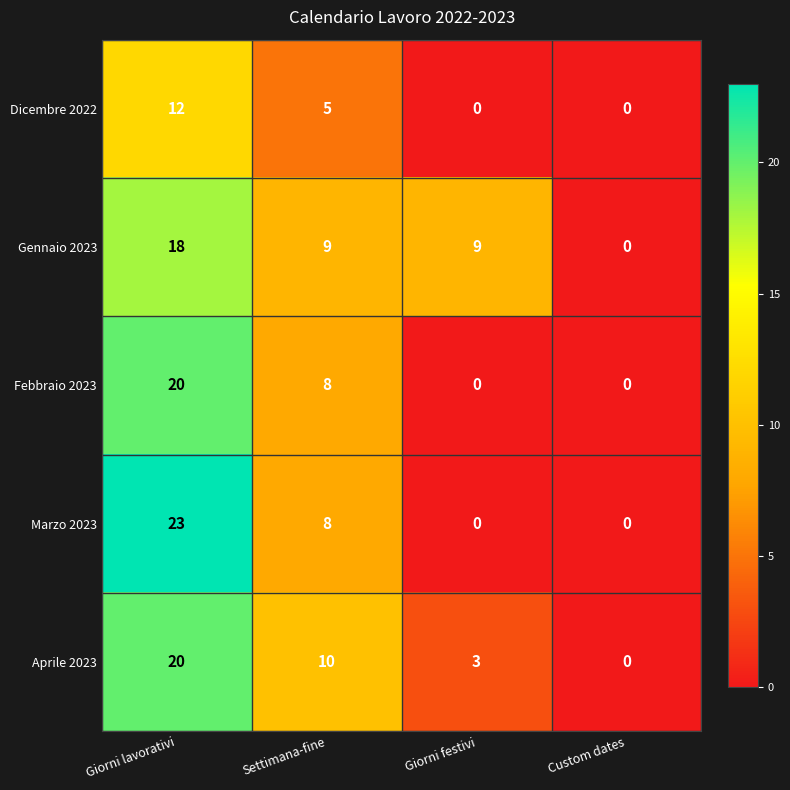

What is the average value of the Gennaio 2023 series?

9